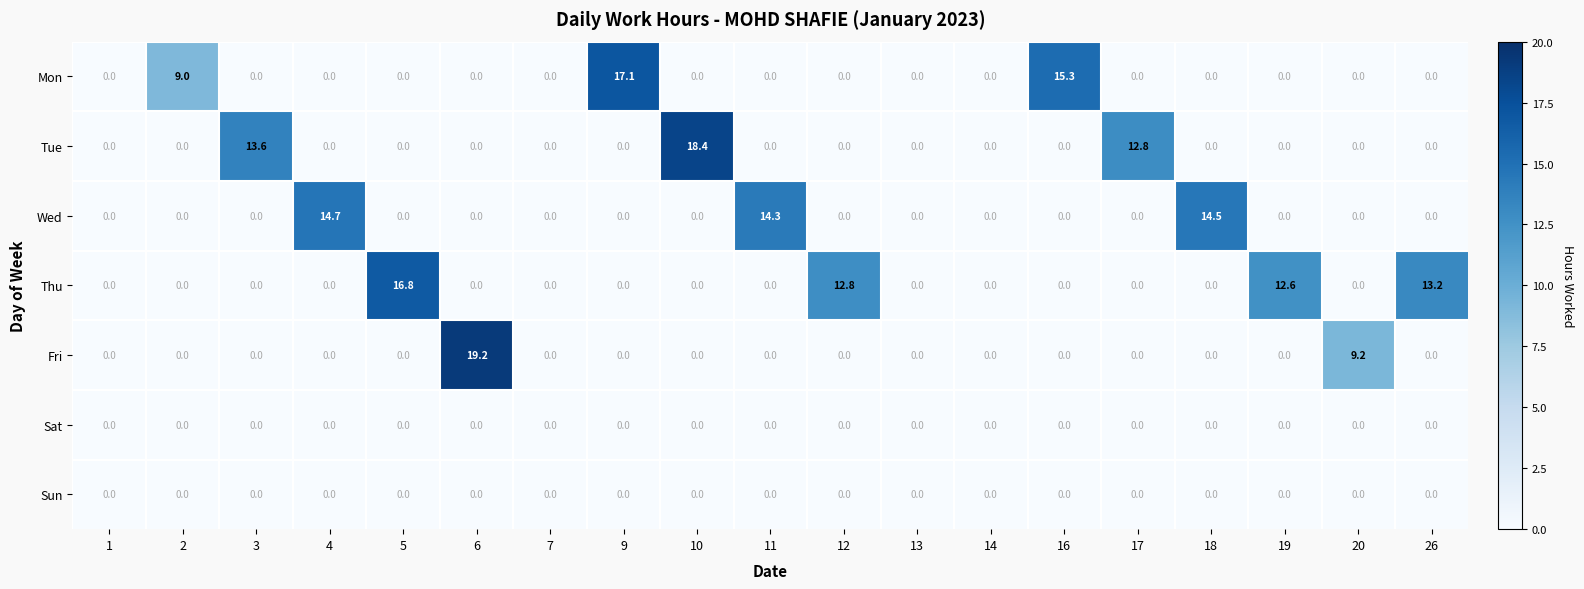

What is the greatest value displayed?

19.2